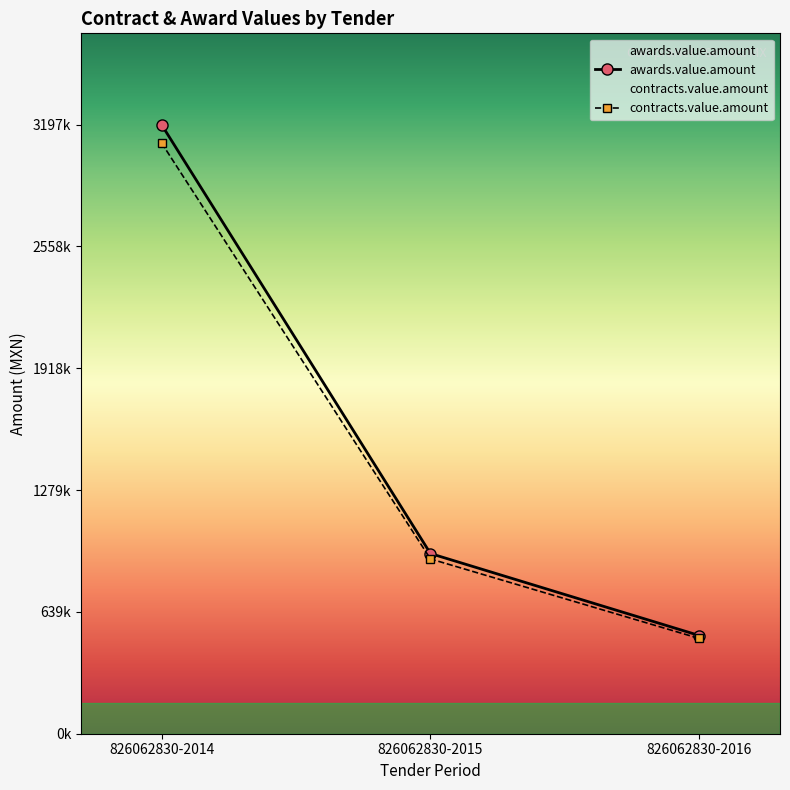

What is the difference between the awards.value.amount values at 826062830-2015 and 826062830-2016?

430523.4